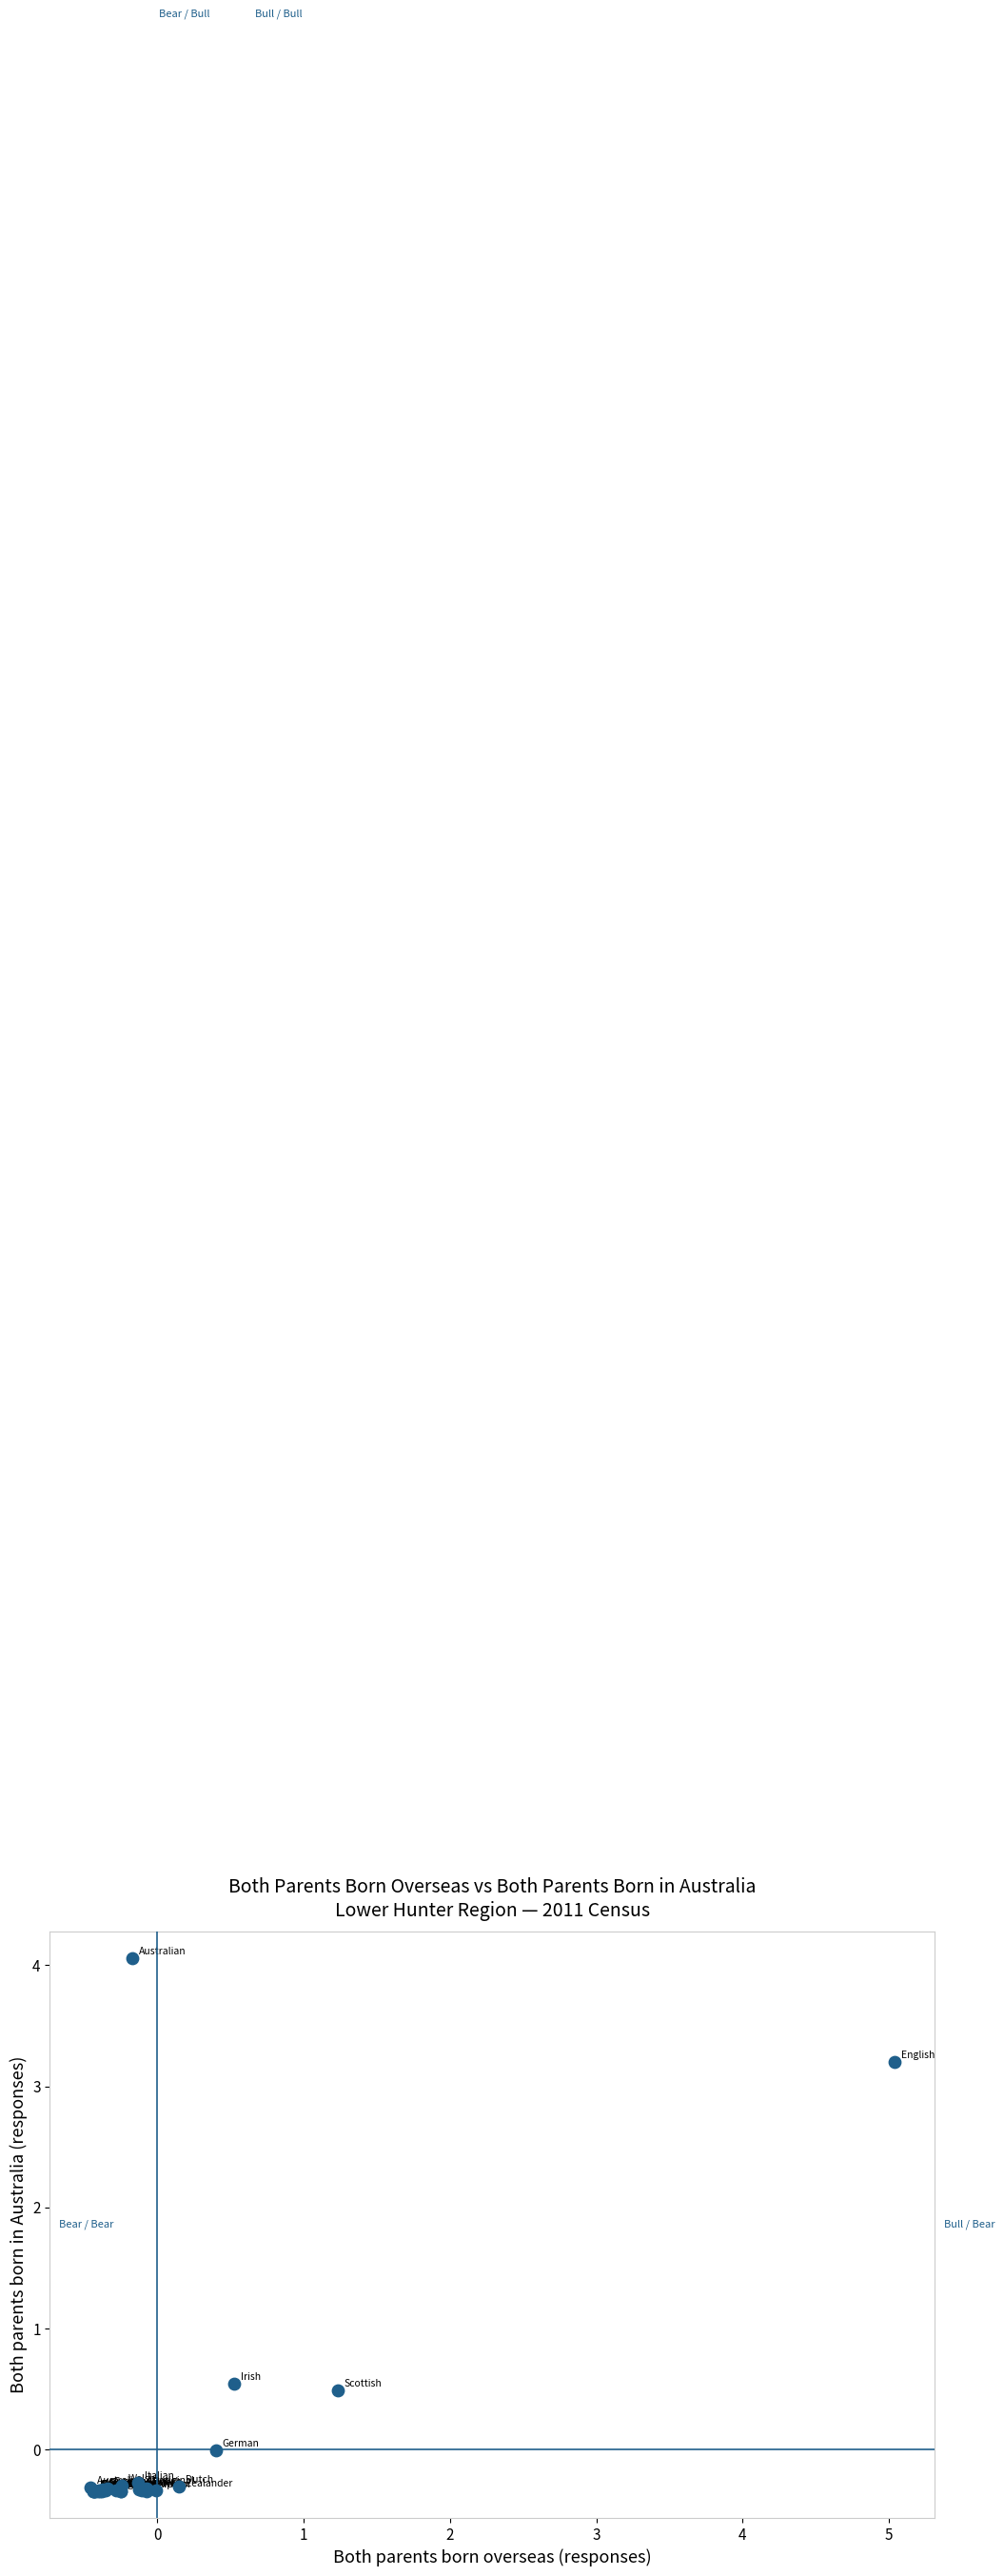

What Y value in the scatter plot is closest to 1?

0.5